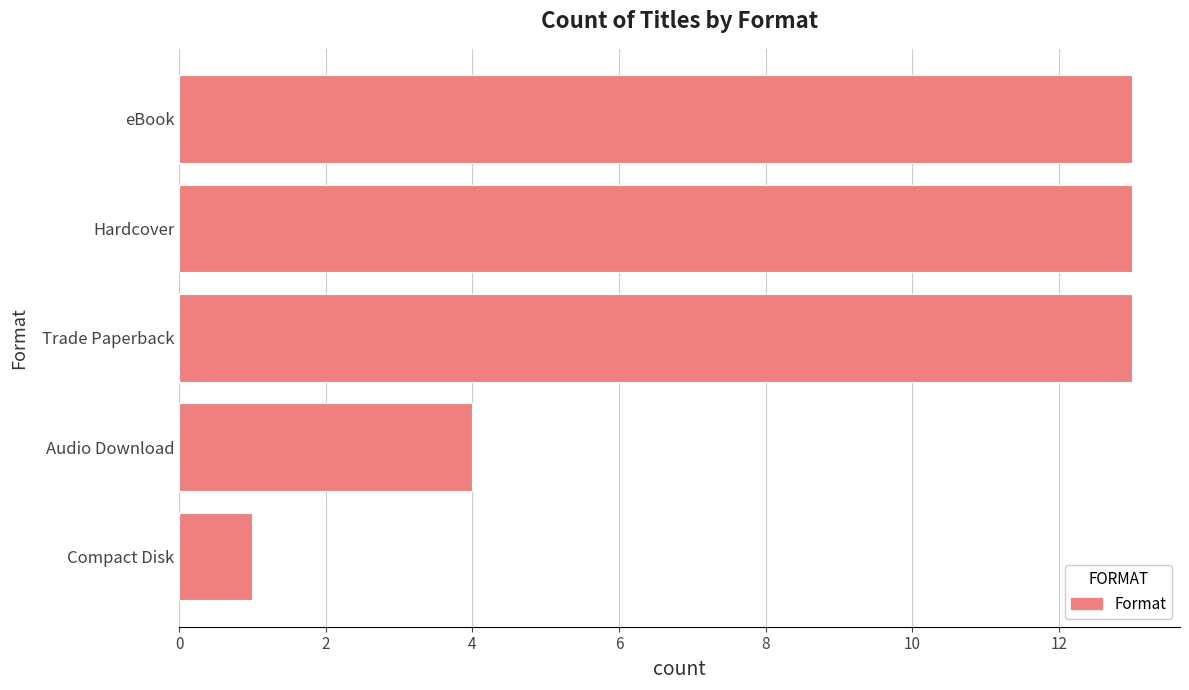

Which category has the lowest value across all series?

Compact Disk